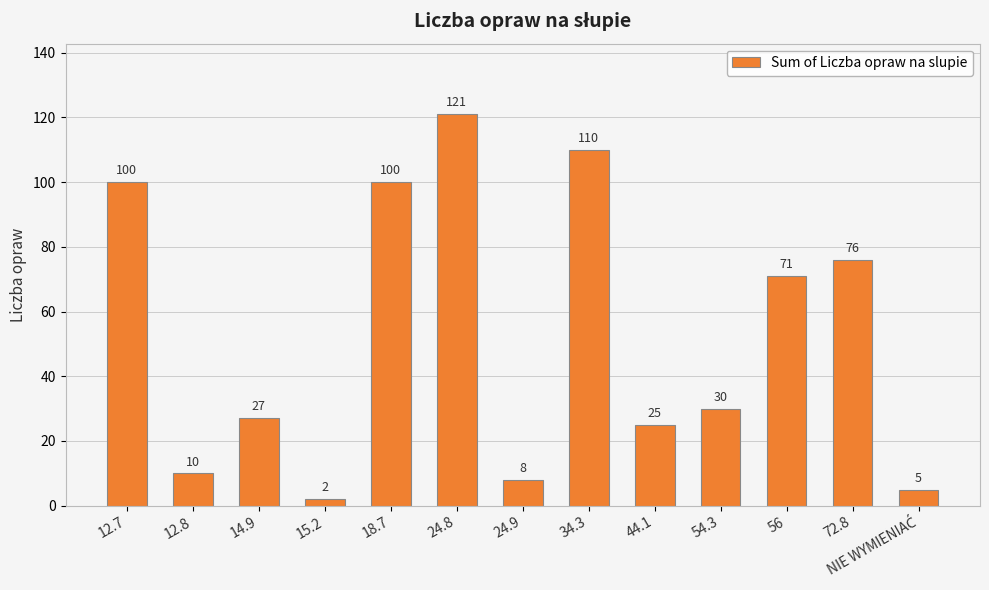

True or false: the data shows 24 at 18.7.

False